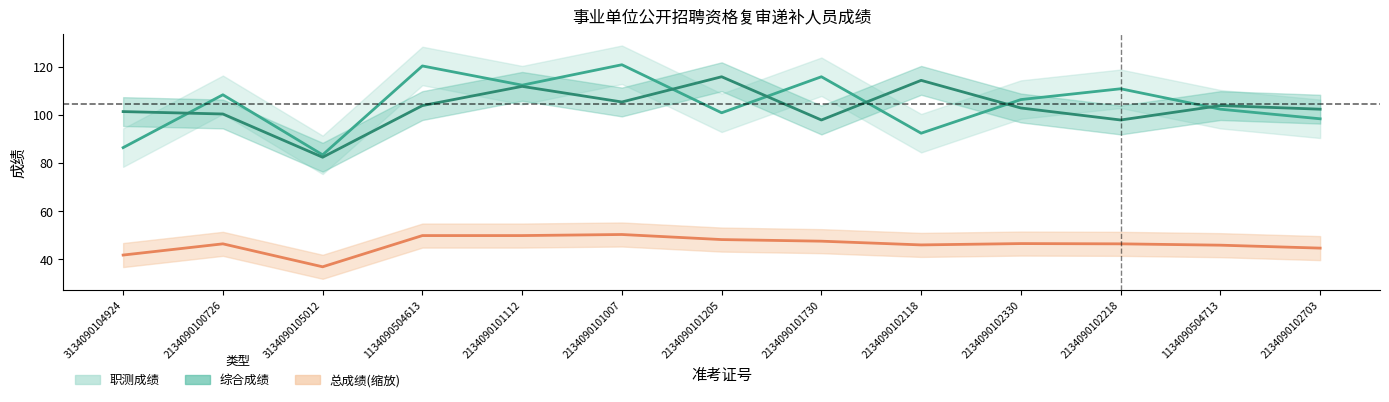

At which category is the sum across all series the highest?

2134090101007